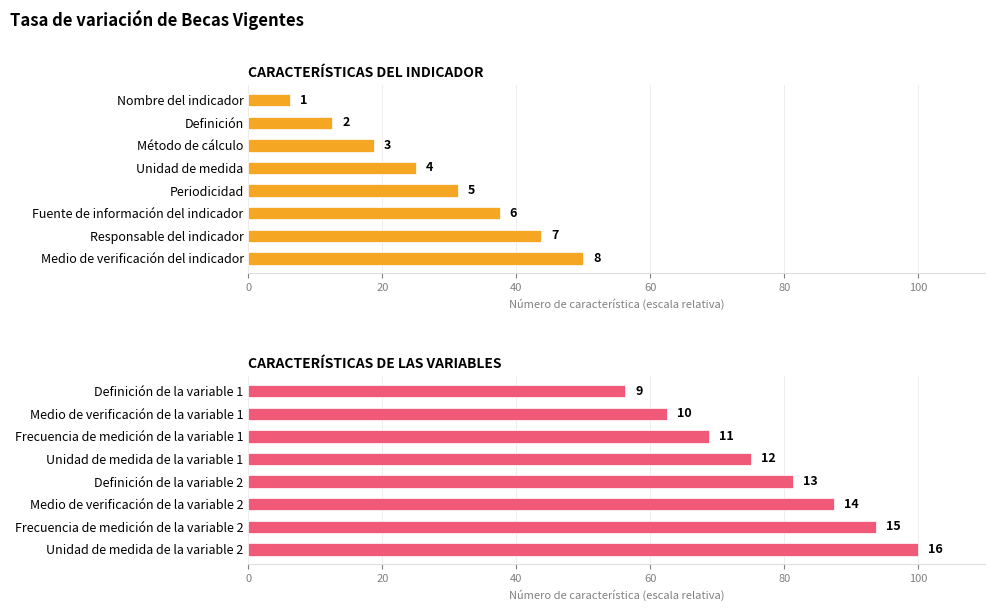

What is the difference between the CARACTERÍSTICAS DEL INDICADOR values at Unidad de medida and Definición?

12.5